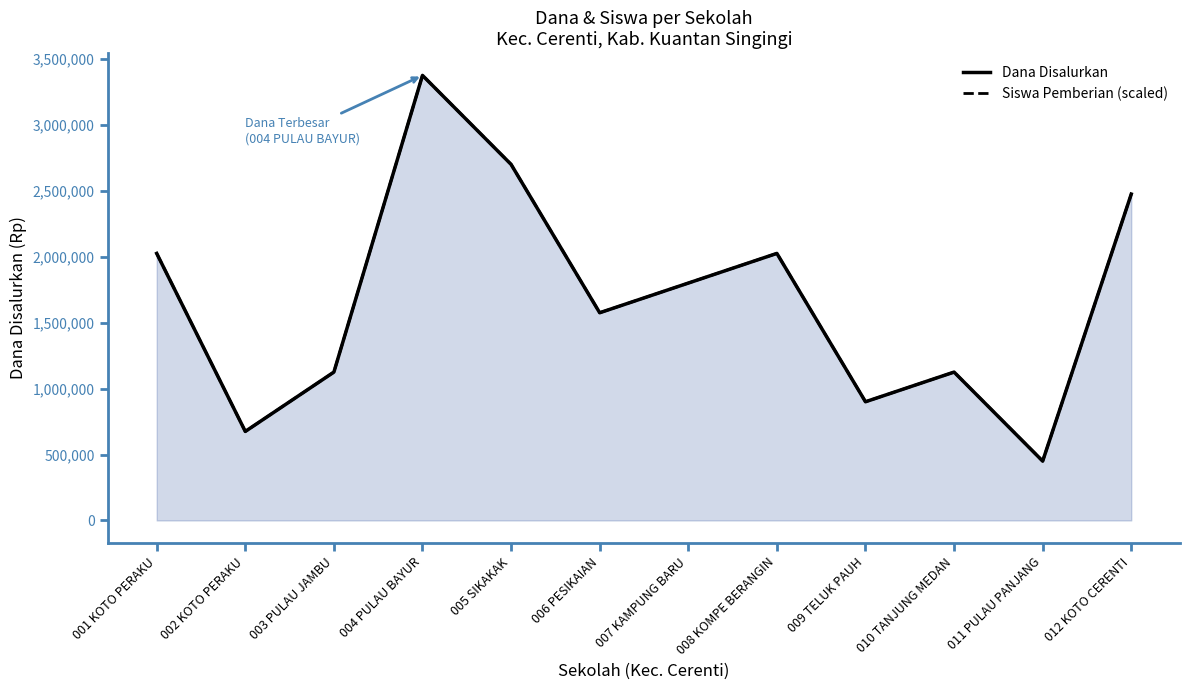

How many categories are shown in the chart?

12